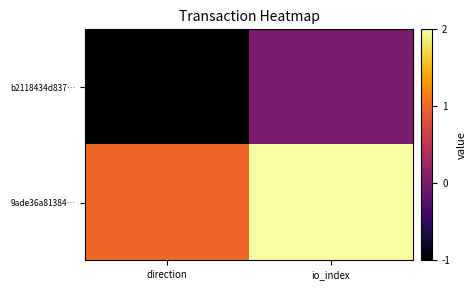

Reading left to right, extract all data points from this chart.

b2118434d837…: direction=-1	io_index=0
9ade36a81384…: direction=1	io_index=2